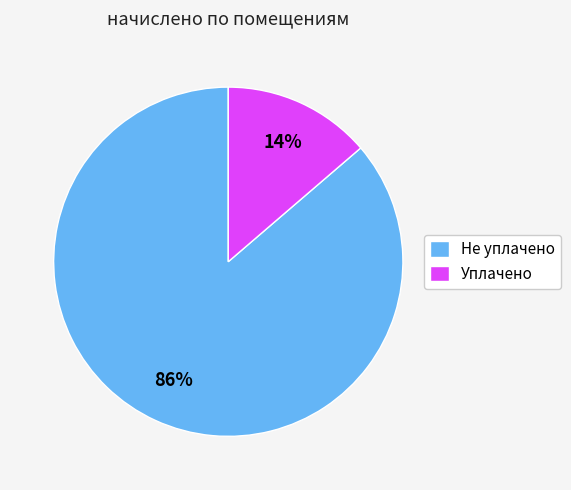

Between Уплачено and Не уплачено, which is larger?

Не уплачено